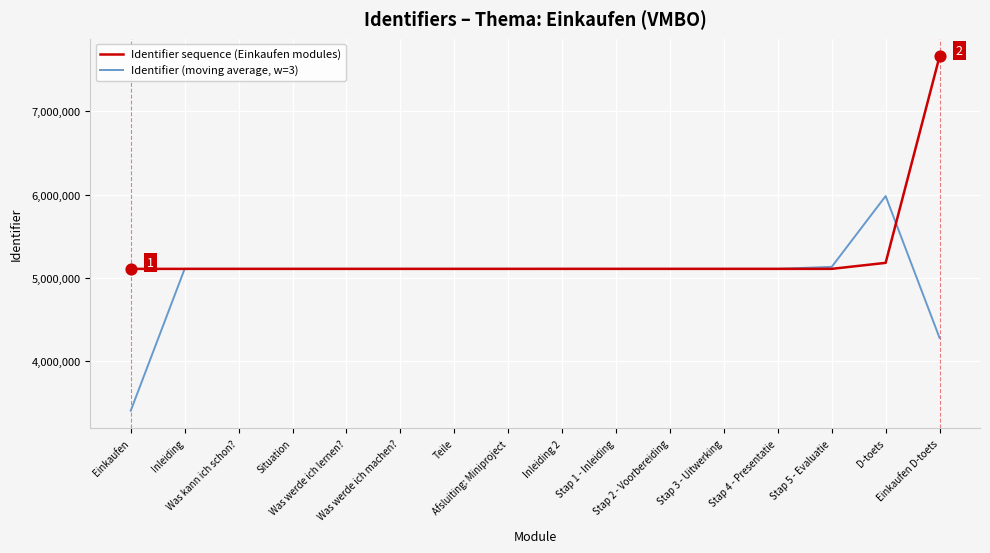

What is the total value across all series at Stap 2 - Voorbereiding?

10215800.3